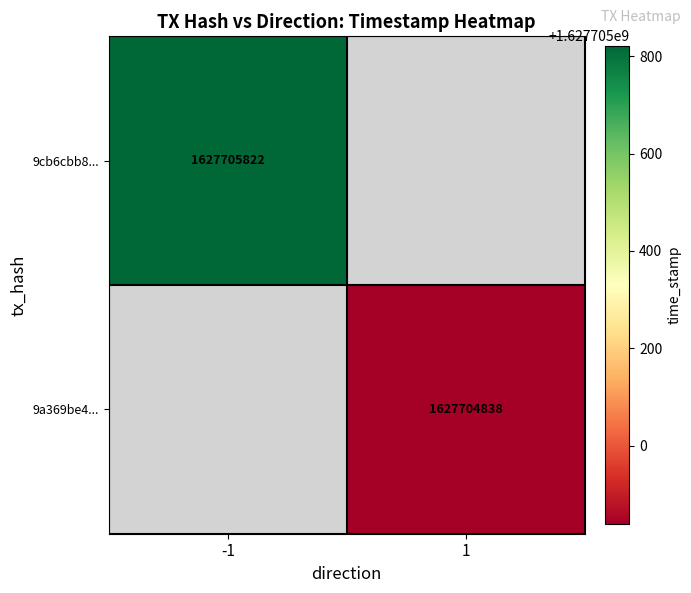

Reading left to right, list all the values displayed in this chart.

9cb6cbb83121f646a92036a244dd6bc68da1a42: -1	1627705822
9a369be4e568a12d7a25452623ccc735f047ef1: 1	1627704838